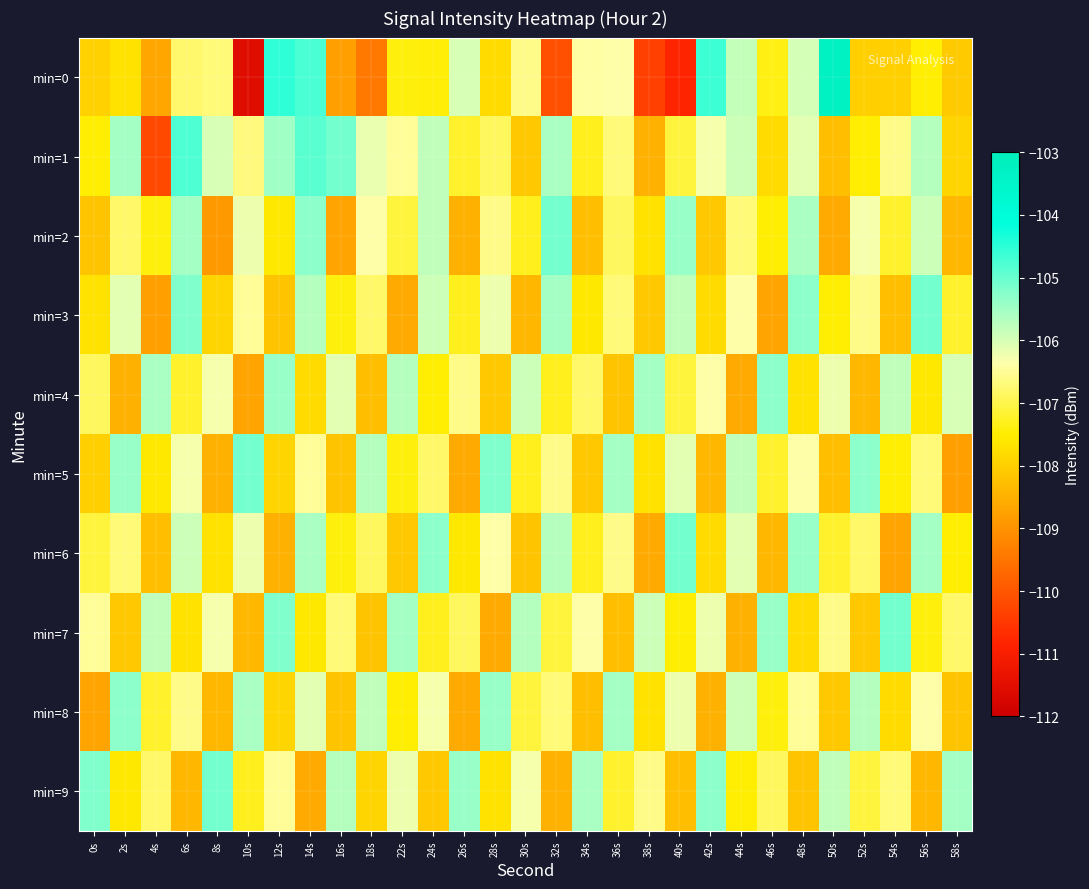

Reading left to right, what are all the values shown in this chart?

min=0: 0s=-108.0	2s=-107.7	4s=-108.7	6s=-106.8	8s=-106.7	10s=-111.5	12s=-104.5	14s=-104.8	16s=-108.8	18s=-109.4	22s=-107.4	24s=-107.4	26s=-106.0	28s=-107.8	30s=-106.6	32s=-110.1	34s=-106.4	36s=-106.4	38s=-110.4	40s=-110.8	42s=-104.6	44s=-105.8	46s=-107.4	48s=-106.0	50s=-103.3	52s=-108.0	54s=-108.0	56s=-107.5	58s=-108.1
min=1: 0s=-107.5	2s=-105.5	4s=-110.2	6s=-104.8	8s=-106.0	10s=-106.7	12s=-105.5	14s=-104.9	16s=-105.1	18s=-106.2	22s=-106.5	24s=-105.8	26s=-107.2	28s=-106.9	30s=-108.1	32s=-105.6	34s=-107.3	36s=-106.7	38s=-108.5	40s=-107.1	42s=-106.3	44s=-105.9	46s=-107.8	48s=-106.1	50s=-108.3	52s=-107.5	54s=-106.6	56s=-105.7	58s=-107.9
min=2: 0s=-108.2	2s=-106.8	4s=-107.4	6s=-105.5	8s=-108.9	10s=-106.2	12s=-107.6	14s=-105.3	16s=-108.7	18s=-106.4	22s=-107.1	24s=-105.8	26s=-108.5	28s=-106.6	30s=-107.3	32s=-105.1	34s=-108.3	36s=-106.9	38s=-107.7	40s=-105.4	42s=-108.1	44s=-106.7	46s=-107.5	48s=-105.6	50s=-108.6	52s=-106.3	54s=-107.2	56s=-105.9	58s=-108.4
min=3: 0s=-107.7	2s=-106.1	4s=-108.8	6s=-105.2	8s=-107.9	10s=-106.5	12s=-108.2	14s=-105.7	16s=-107.4	18s=-106.8	22s=-108.6	24s=-105.9	26s=-107.3	28s=-106.2	30s=-108.4	32s=-105.5	34s=-107.6	36s=-106.7	38s=-108.1	40s=-105.8	42s=-107.8	44s=-106.4	46s=-108.7	48s=-105.3	50s=-107.5	52s=-106.6	54s=-108.3	56s=-105.1	58s=-107.2
min=4: 0s=-106.9	2s=-108.5	4s=-105.6	6s=-107.2	8s=-106.3	10s=-108.7	12s=-105.4	14s=-107.8	16s=-106.1	18s=-108.3	22s=-105.7	24s=-107.5	26s=-106.6	28s=-108.1	30s=-105.9	32s=-107.3	34s=-106.8	36s=-108.2	38s=-105.5	40s=-107.1	42s=-106.4	44s=-108.6	46s=-105.3	48s=-107.7	50s=-106.2	52s=-108.4	54s=-105.8	56s=-107.6	58s=-106.0
min=5: 0s=-108.0	2s=-105.4	4s=-107.6	6s=-106.3	8s=-108.5	10s=-105.1	12s=-107.9	14s=-106.5	16s=-108.2	18s=-105.7	22s=-107.4	24s=-106.8	26s=-108.6	28s=-105.2	30s=-107.3	32s=-106.6	34s=-108.1	36s=-105.5	38s=-107.7	40s=-106.1	42s=-108.4	44s=-105.8	46s=-107.2	48s=-106.4	50s=-108.3	52s=-105.3	54s=-107.5	56s=-106.7	58s=-108.8
min=6: 0s=-107.1	2s=-106.7	4s=-108.3	6s=-105.9	8s=-107.7	10s=-106.2	12s=-108.5	14s=-105.6	16s=-107.4	18s=-106.9	22s=-108.1	24s=-105.3	26s=-107.6	28s=-106.4	30s=-108.2	32s=-105.7	34s=-107.3	36s=-106.6	38s=-108.6	40s=-105.1	42s=-107.8	44s=-106.1	46s=-108.4	48s=-105.4	50s=-107.2	52s=-106.8	54s=-108.7	56s=-105.5	58s=-107.5
min=7: 0s=-106.5	2s=-108.1	4s=-105.8	6s=-107.7	8s=-106.3	10s=-108.4	12s=-105.2	14s=-107.6	16s=-106.7	18s=-108.2	22s=-105.5	24s=-107.3	26s=-106.9	28s=-108.6	30s=-105.7	32s=-107.1	34s=-106.4	36s=-108.3	38s=-105.9	40s=-107.5	42s=-106.2	44s=-108.5	46s=-105.4	48s=-107.8	50s=-106.6	52s=-108.1	54s=-105.1	56s=-107.4	58s=-106.8
min=8: 0s=-108.7	2s=-105.3	4s=-107.2	6s=-106.6	8s=-108.4	10s=-105.6	12s=-107.9	14s=-106.1	16s=-108.2	18s=-105.8	22s=-107.5	24s=-106.3	26s=-108.6	28s=-105.4	30s=-107.1	32s=-106.7	34s=-108.3	36s=-105.5	38s=-107.7	40s=-106.2	42s=-108.5	44s=-105.9	46s=-107.4	48s=-106.5	50s=-108.1	52s=-105.7	54s=-107.8	56s=-106.4	58s=-108.2
min=9: 0s=-105.2	2s=-107.6	4s=-106.8	6s=-108.4	8s=-105.1	10s=-107.3	12s=-106.5	14s=-108.6	16s=-105.7	18s=-107.9	22s=-106.2	24s=-108.1	26s=-105.4	28s=-107.7	30s=-106.3	32s=-108.5	34s=-105.6	36s=-107.2	38s=-106.6	40s=-108.3	42s=-105.3	44s=-107.5	46s=-106.9	48s=-108.2	50s=-105.8	52s=-107.1	54s=-106.7	56s=-108.4	58s=-105.5